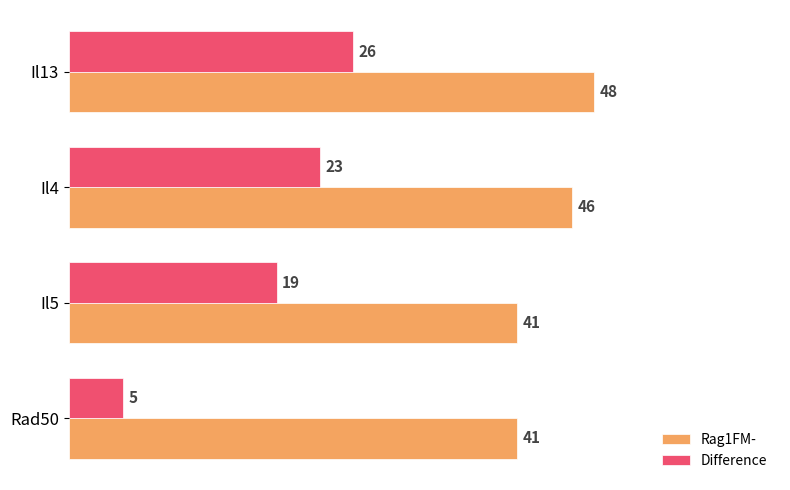

List the series in order of their peak value, highest first.

Rag1FM-, Difference